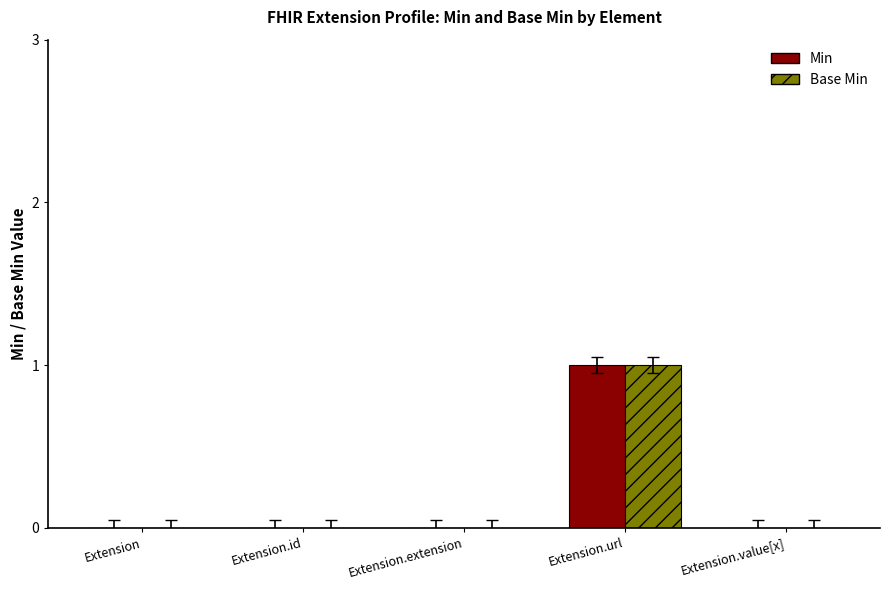

At which category is the sum across all series the highest?

Extension.url